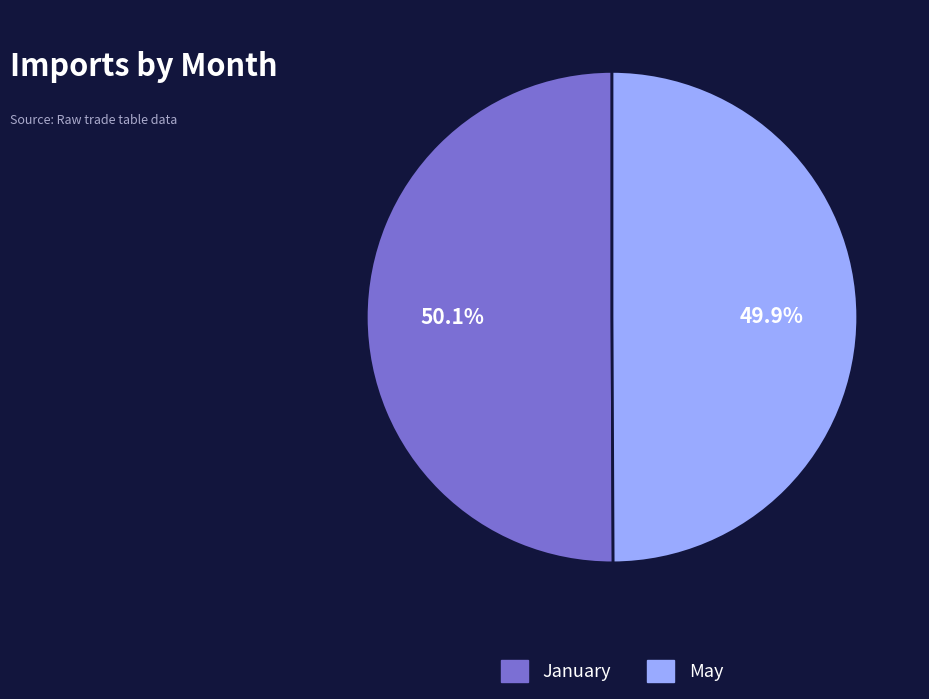

What percentage is NOT represented by May?

50.1%